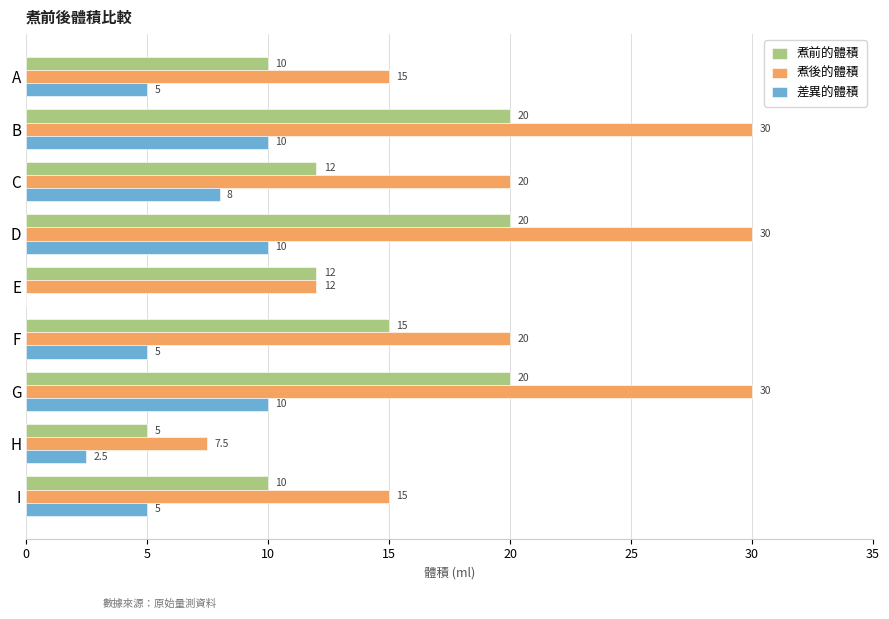

Between D and E, which series saw the biggest shift?

煮後的體積